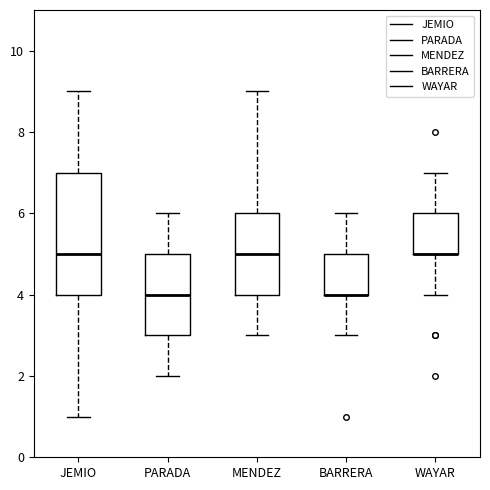

Where does the median line of the box for MENDEZ sit on the y-axis? The values are not printed on the chart, so give them approximately, as read against the axis.

5